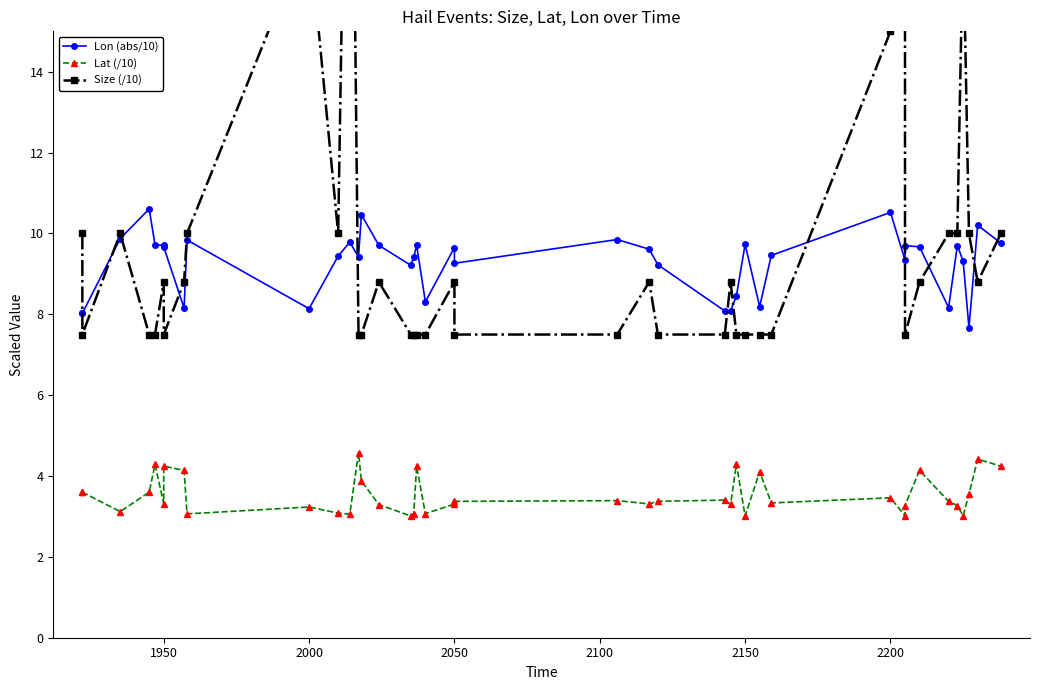

Reading left to right, list all the values displayed in this chart.

Lon (abs/10): 8.0	8.0	9.9	10.6	9.7	9.7	9.7	8.2	9.8	8.1	9.4	9.8	9.4	10.5	9.7	9.2	9.4	9.7	8.3	9.7	9.3	9.8	9.6	9.2	8.1	8.1	8.5	9.7	8.2	9.5	10.5	9.3	9.7	9.7	8.2	9.7	9.3	7.7	10.2	9.8
Lat (/10): 3.6	3.6	3.1	3.6	4.3	3.3	4.2	4.1	3.1	3.2	3.1	3.1	4.6	3.9	3.3	3.0	3.1	4.2	3.1	3.3	3.4	3.4	3.3	3.4	3.4	3.3	4.3	3.0	4.1	3.3	3.5	3.0	3.3	4.1	3.4	3.3	3.0	3.5	4.4	4.2
Size (/10): 10.0	7.5	10.0	7.5	7.5	8.8	7.5	8.8	10.0	17.5	10.0	27.5	7.5	7.5	8.8	7.5	7.5	7.5	7.5	8.8	7.5	7.5	8.8	7.5	7.5	8.8	7.5	7.5	7.5	7.5	15.0	17.5	7.5	8.8	10.0	10.0	17.5	10.0	8.8	10.0